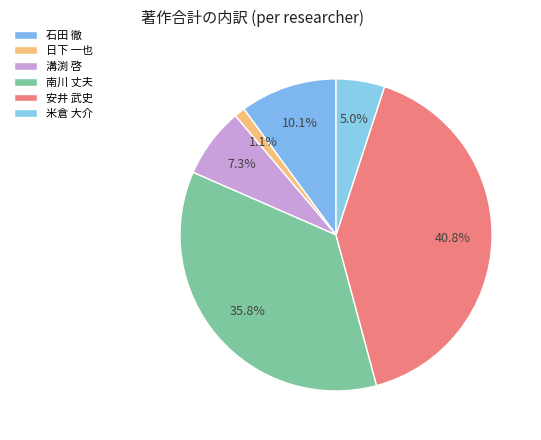

How many segments does this pie chart have?

6